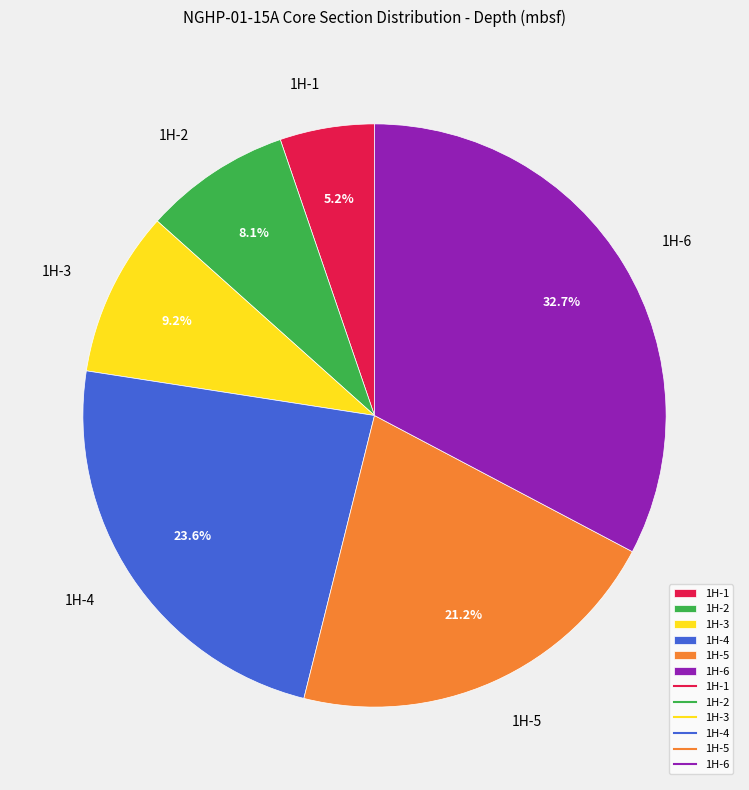

What percentage do 1H-3 and 1H-2 together represent?

17.3%